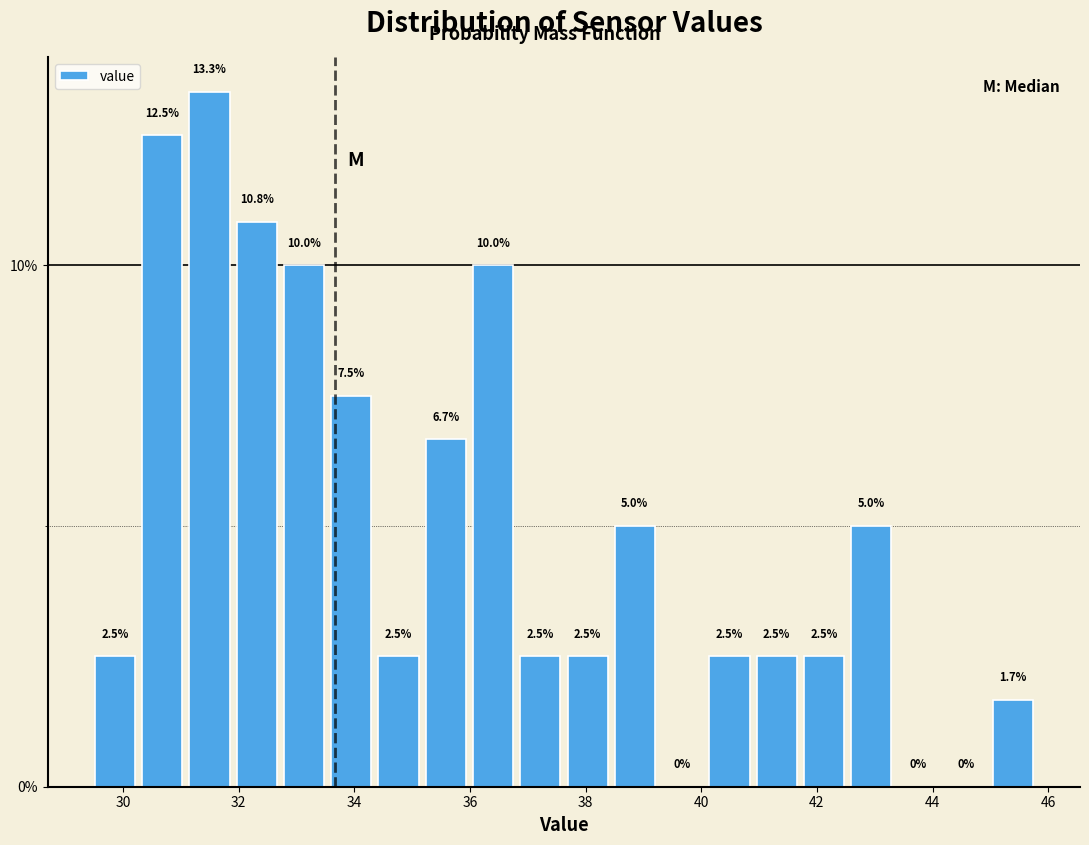

Reading left to right, list every bar in this chart as the range it spans on the x-axis followed by its height. The bar edges are not printed on the chart, so give them approximately, as read against the axis.

29.4 to 30.2: 2.5
30.2 to 31.0: 12.5
31.0 to 32.0: 13.3
32.0 to 32.8: 10.8
32.8 to 33.6: 10.0
33.6 to 34.4: 7.5
34.4 to 35.2: 2.5
35.2 to 36.0: 6.7
36.0 to 36.8: 10.0
36.8 to 37.6: 2.5
37.6 to 38.4: 2.5
38.4 to 39.2: 5.0
39.2 to 40.0: 0.0
40.0 to 40.8: 2.5
40.8 to 41.8: 2.5
41.8 to 42.6: 2.5
42.6 to 43.4: 5.0
43.4 to 44.2: 0.0
44.2 to 45.0: 0.0
45.0 to 45.8: 1.7